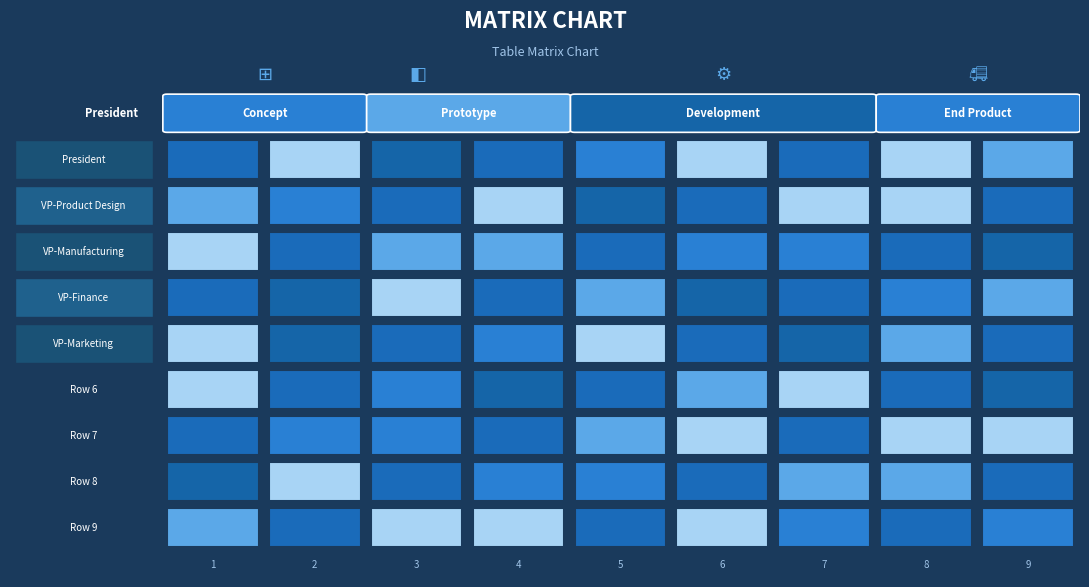

Reading left to right, list all the values displayed in this chart.

6: 6	1	9	8	7	2	5	3	4
5: 5	7	8	3	9	4	2	1	6
2: 2	3	4	5	1	6	7	8	9
7: 7	9	2	1	4	8	3	6	5
1: 1	8	5	6	3	7	9	4	2
3: 3	4	6	9	2	5	1	7	8
9: 9	6	7	4	5	3	8	2	1
8: 8	2	1	7	6	9	4	5	3
4: 4	5	3	2	8	1	6	9	7